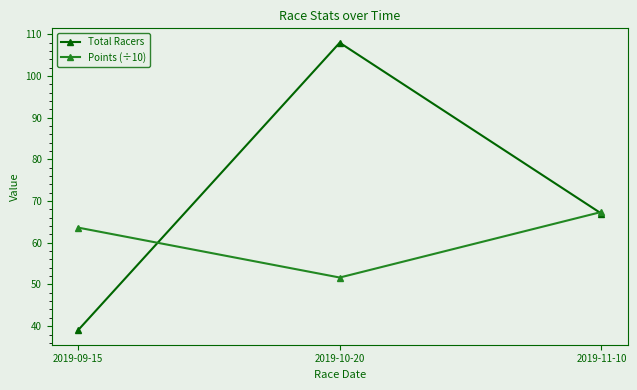

Where is Points (÷10) nearest to the value 59?

2019-09-15